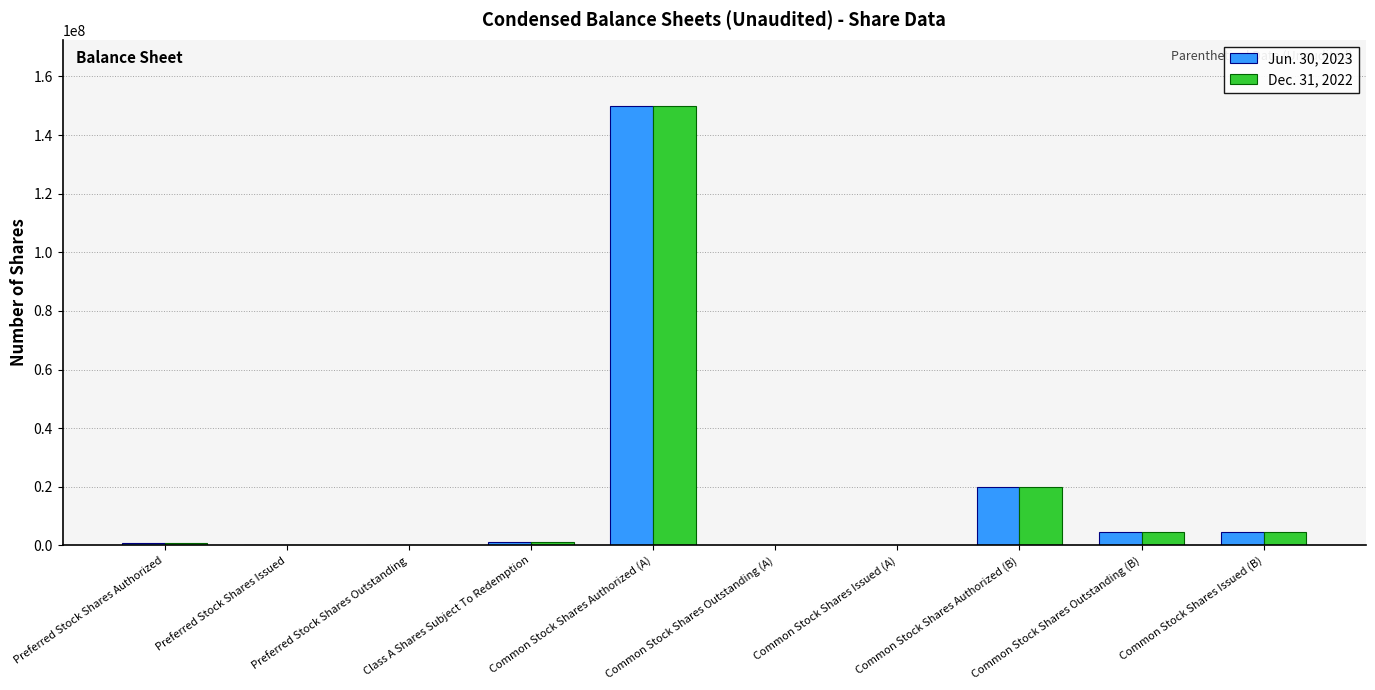

Count the number of data series in this chart.

2